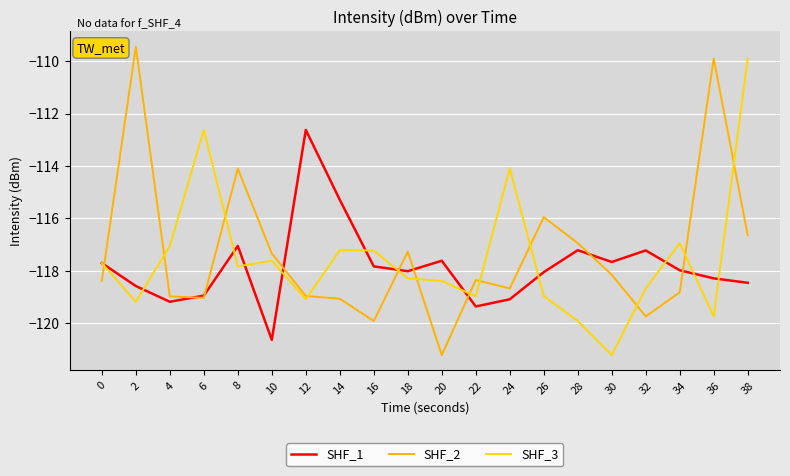

At which category does the chart reach its peak across all series?

2